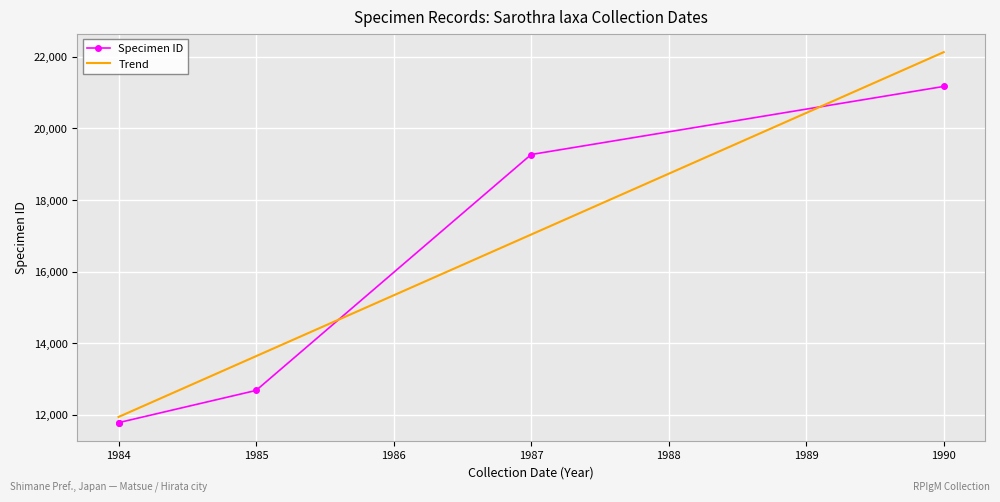

What is the maximum value for Trend?

22133.9